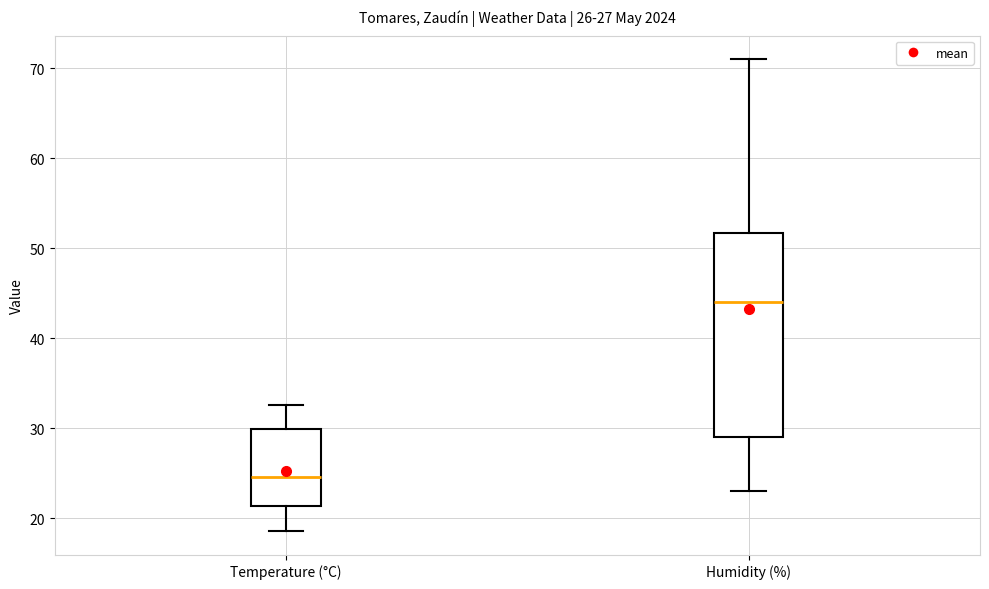

Which box's median line is the lowest?

Temperature (°C)